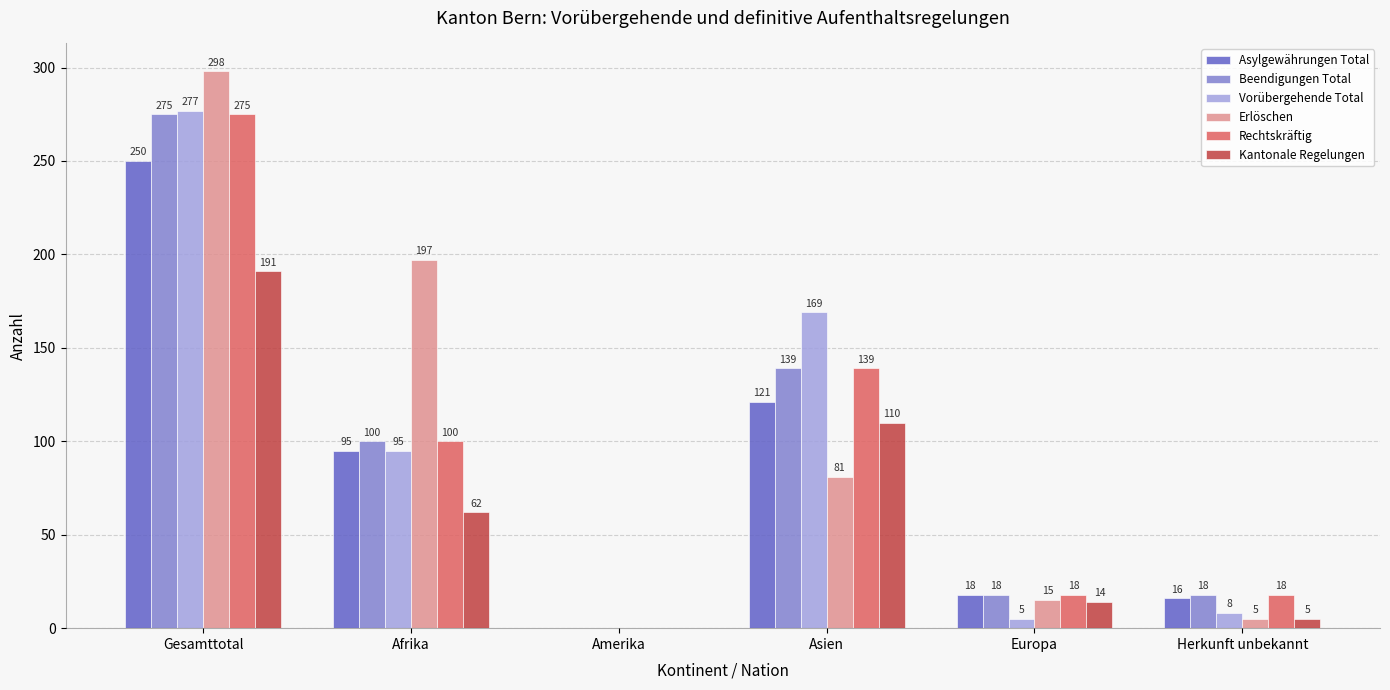

Is it true that Asylgewährungen Total equals 48 at Afrika?

False